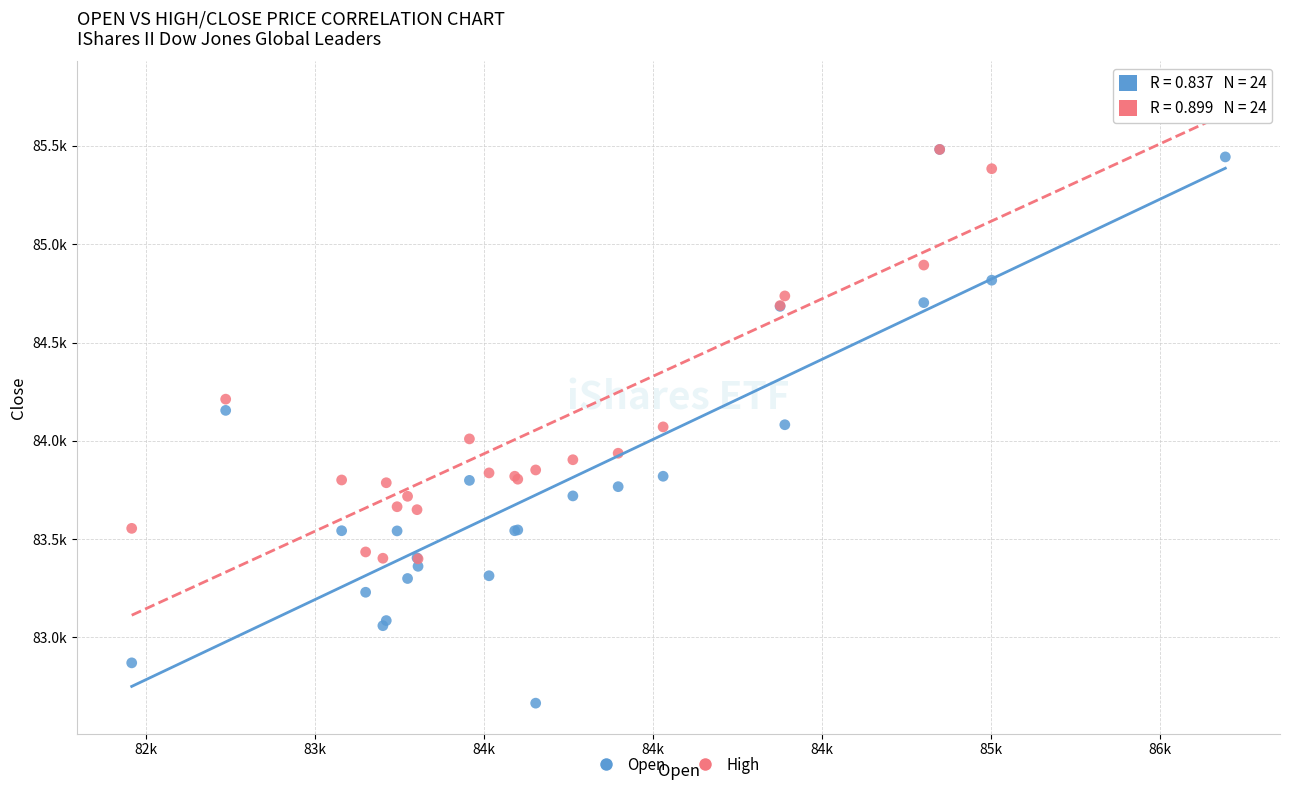

Which series has the largest Y range (max minus min)?

Open